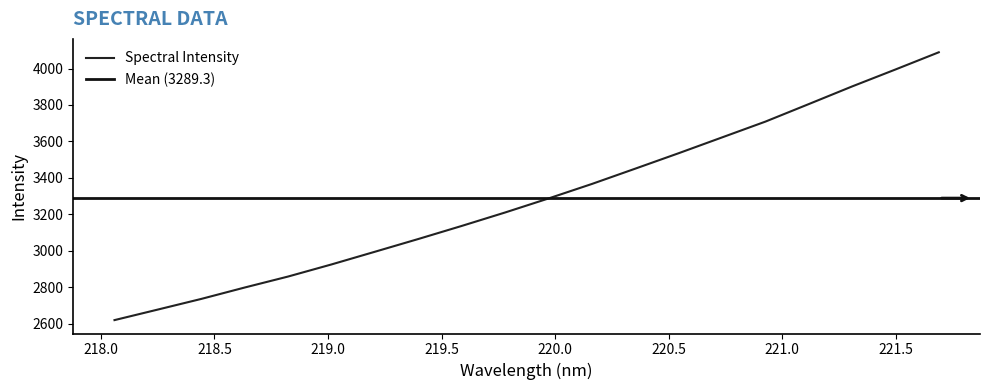

List the labels in order of value, smallest first.

218.0596, 218.2508, 218.442, 218.6332, 218.8244, 219.0156, 219.2067, 219.3979, 219.589, 219.7801, 219.9712, 220.1623, 220.3533, 220.5444, 220.7354, 220.9264, 221.1174, 221.3083, 221.4993, 221.6902